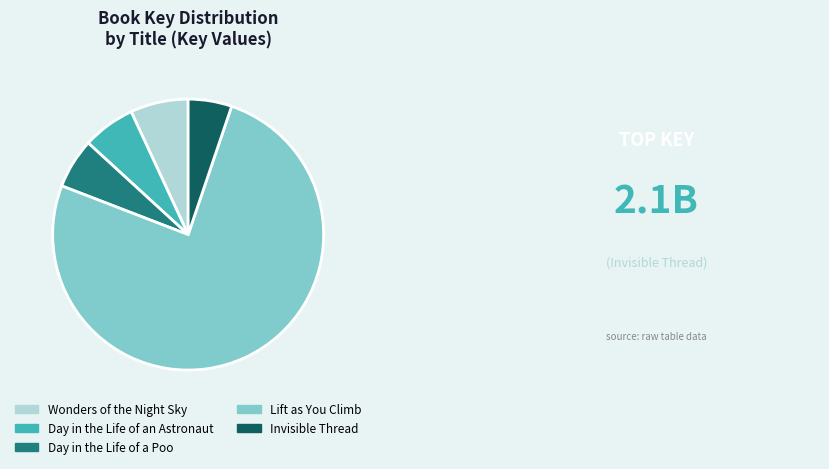

Which category has the smallest portion of the pie?

Invisible Thread